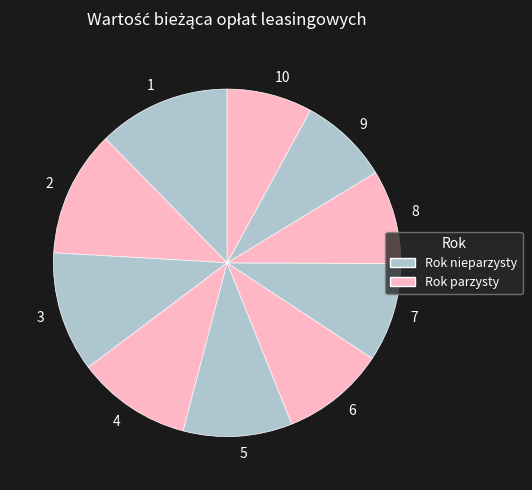

Combined, do 1 and 7 account for over 50%?

No